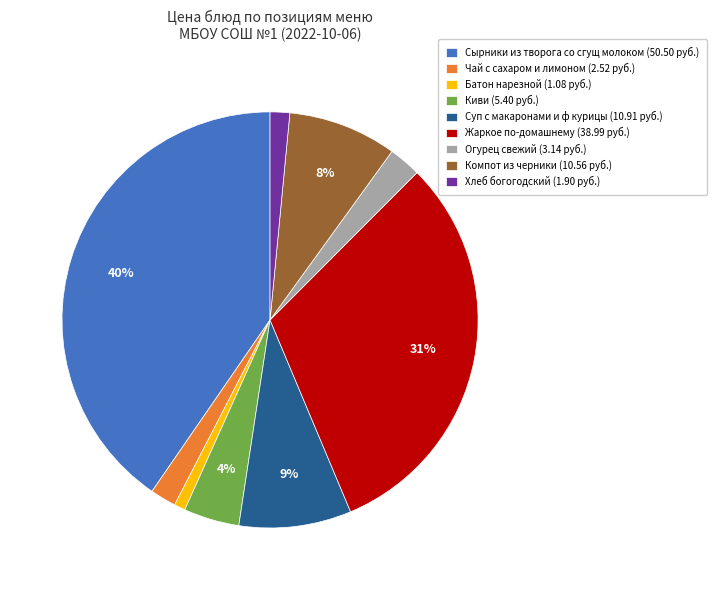

Is the sum of Жаркое по-домашнему (38.99 руб.) and Киви (5.40 руб.) greater than half?

No